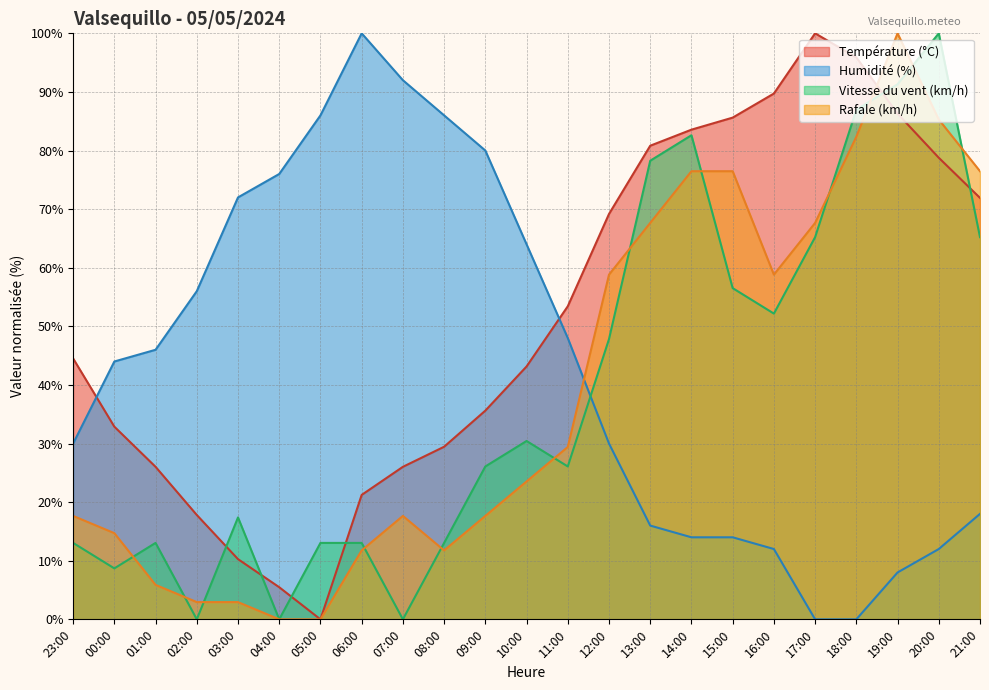

What is the total value across all series at 00:00?

100.3